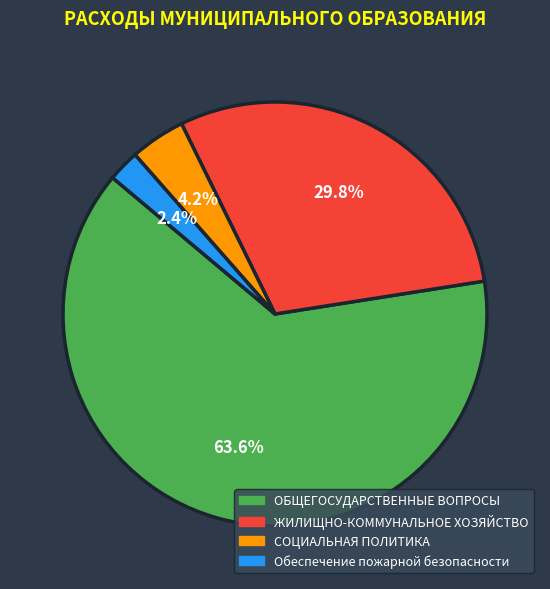

To the nearest percent, what is the combined percentage of ОБЩЕГОСУДАРСТВЕННЫЕ ВОПРОСЫ and СОЦИАЛЬНАЯ ПОЛИТИКА?

68%